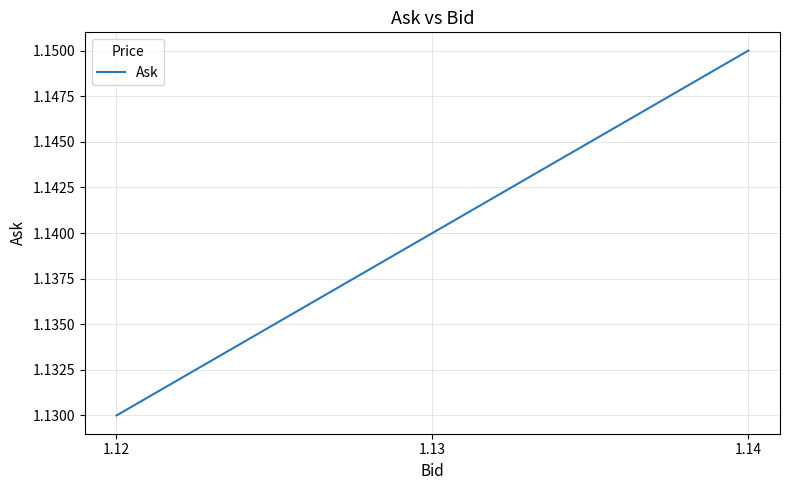

How many series are shown in this chart?

1